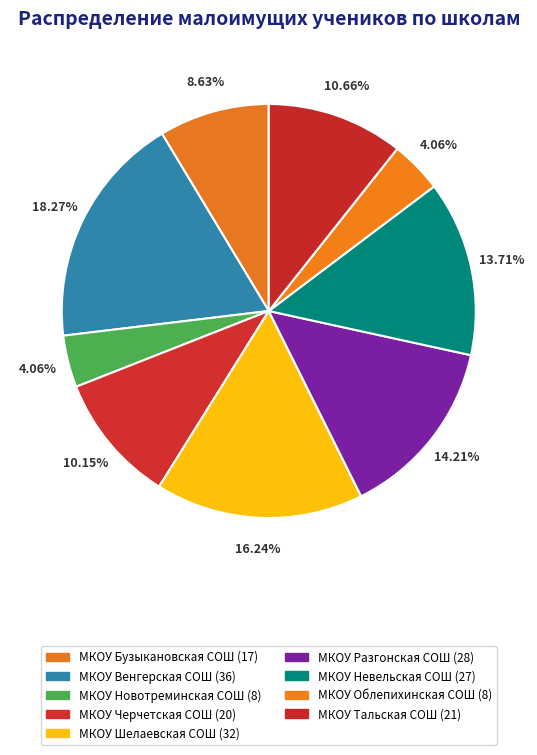

What percentage is the МКОУ Бузыкановская СОШ slice, to the nearest percent?

9%